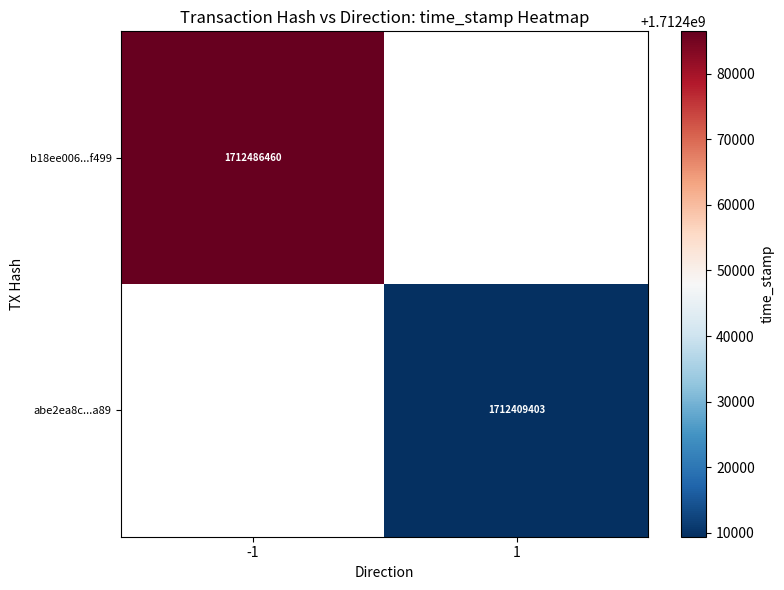

What is the maximum value shown in the chart?

1712486460